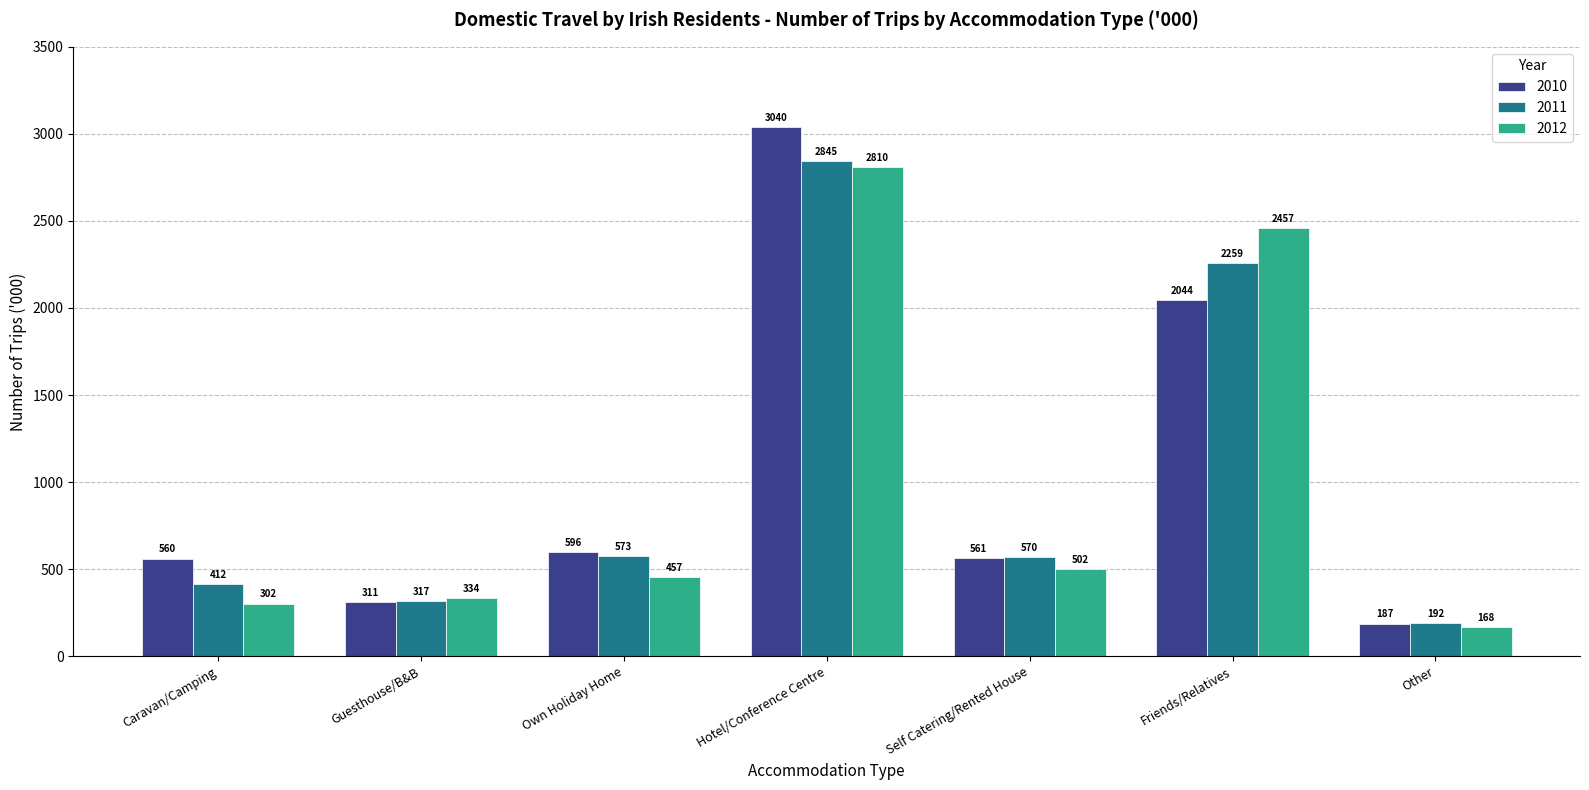

What is the minimum value shown in the chart?

168.4